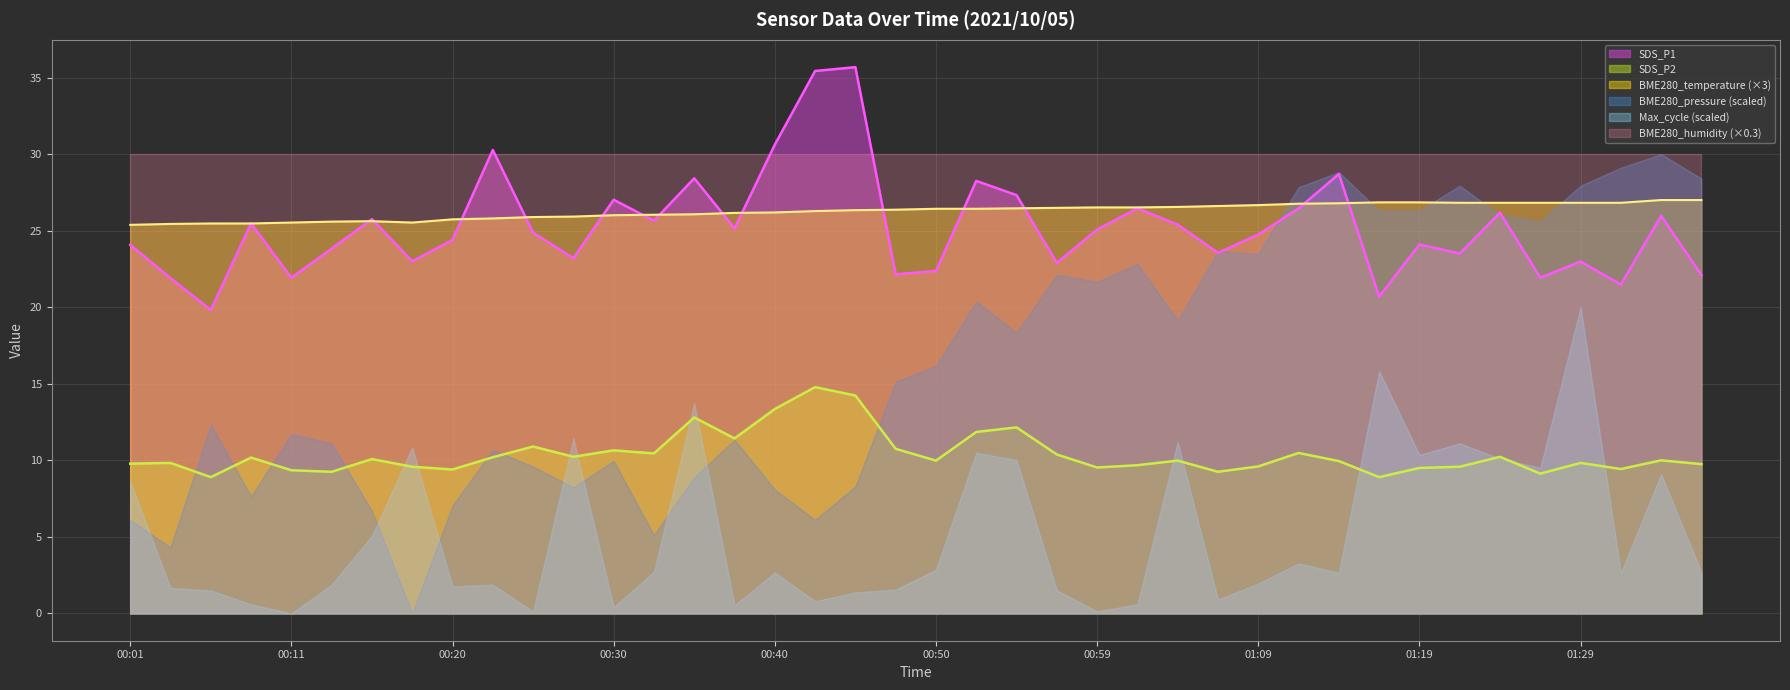

What is the sum of the SDS_P1 values at 01:22 and 01:29?

46.5